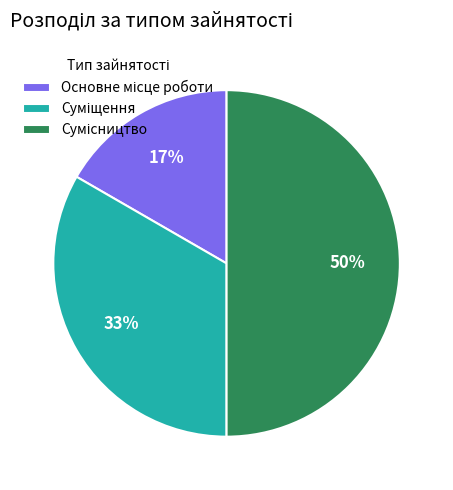

To the nearest percent, what is the difference between the largest and smallest slice percentages?

33%